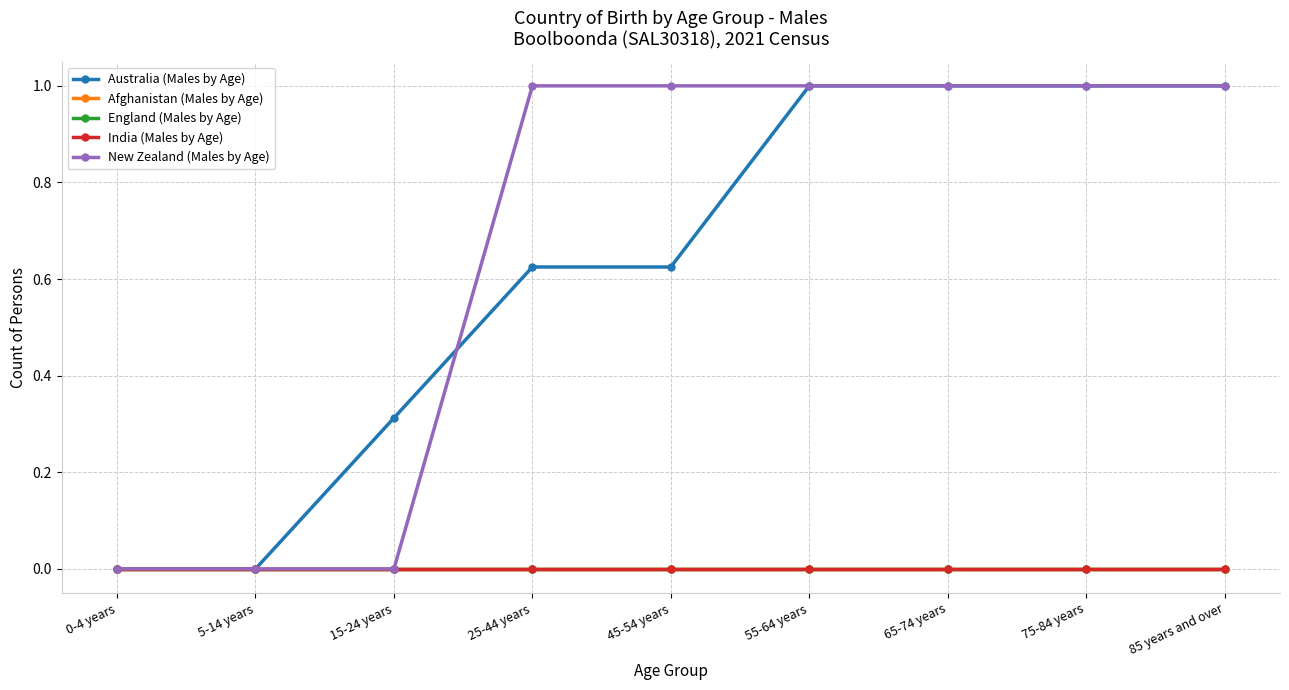

Does the chart have visible grid lines?

Yes